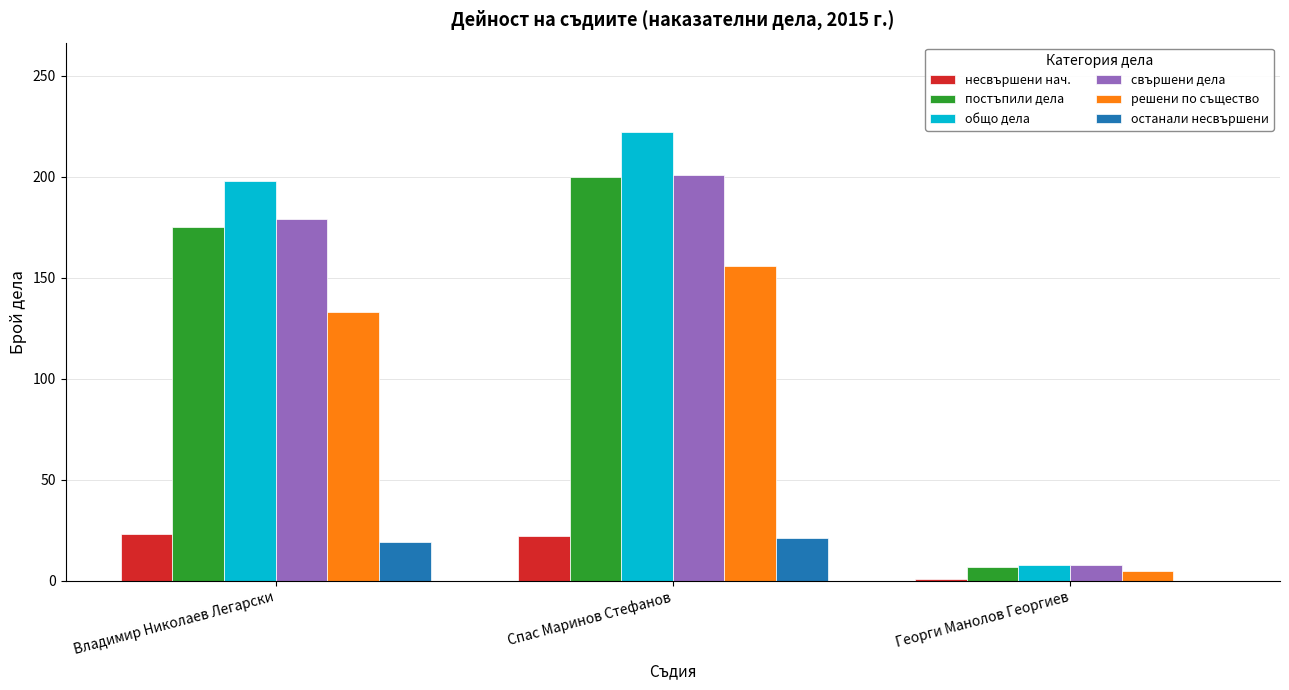

How many series are shown in this chart?

6